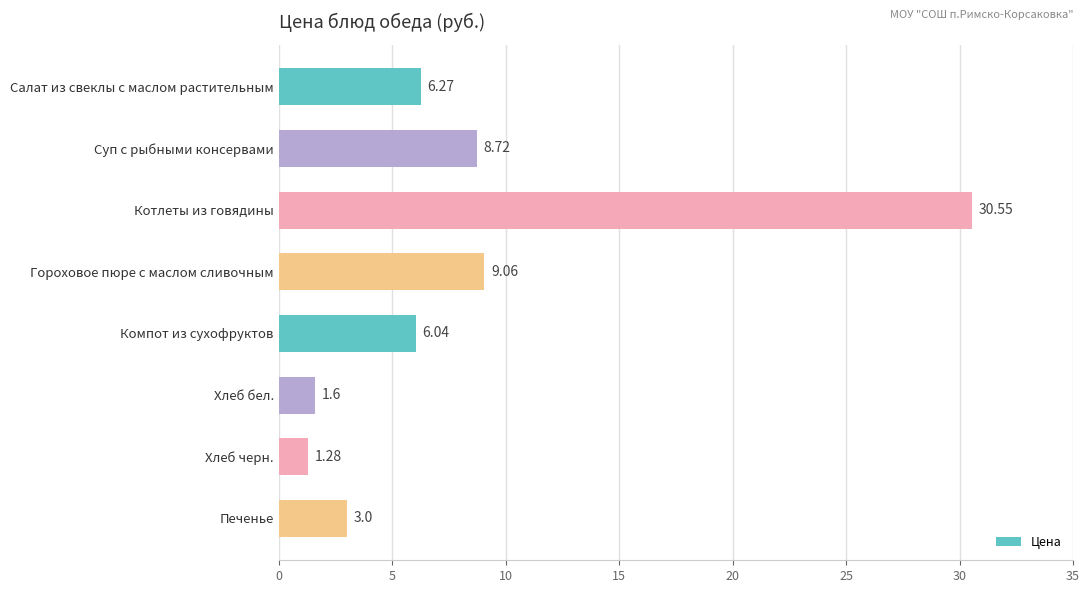

What is the sum of the values at Компот из сухофруктов and Печенье?

9.0